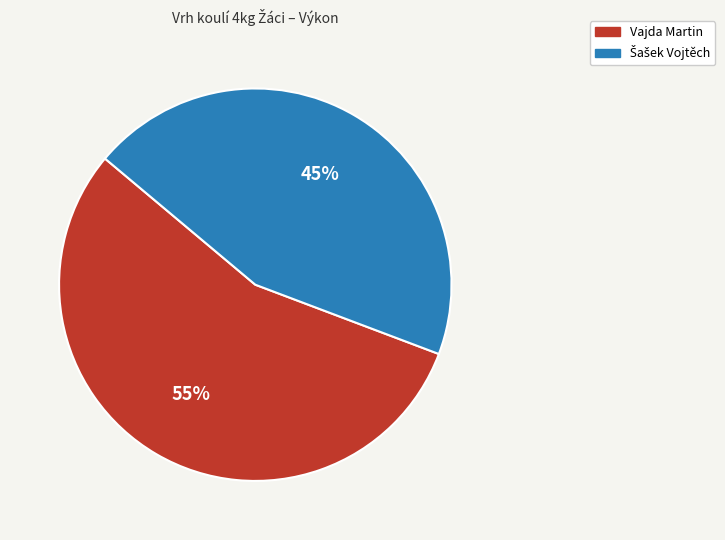

What is the largest slice in the pie chart?

Vajda Martin